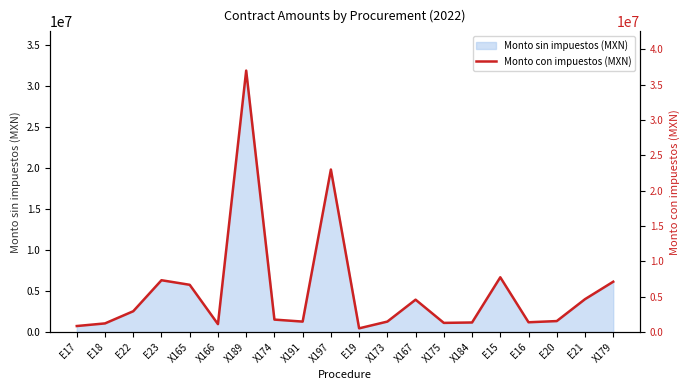

How many categories are shown in the chart?

20